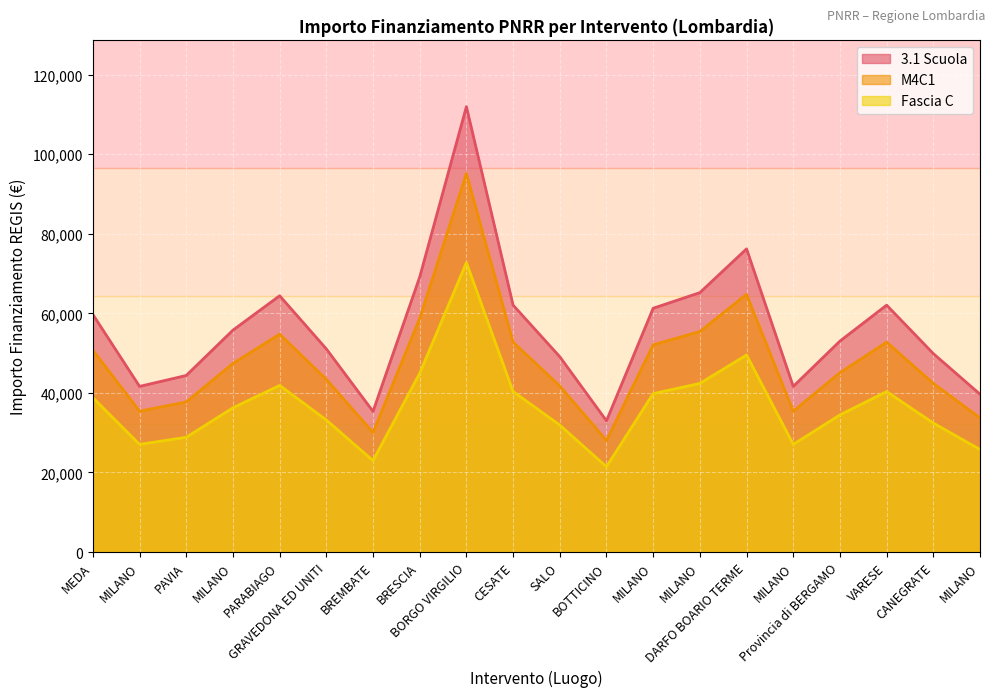

List the labels in order of M4C1 value, smallest first.

BOTTICINO, BREMBATE, MILANO, MILANO, MILANO, PAVIA, SALO, CANEGRATE, GRAVEDONA ED UNITI, Provincia di BERGAMO, MILANO, MEDA, MILANO, CESATE, VARESE, PARABIAGO, MILANO, BRESCIA, DARFO BOARIO TERME, BORGO VIRGILIO